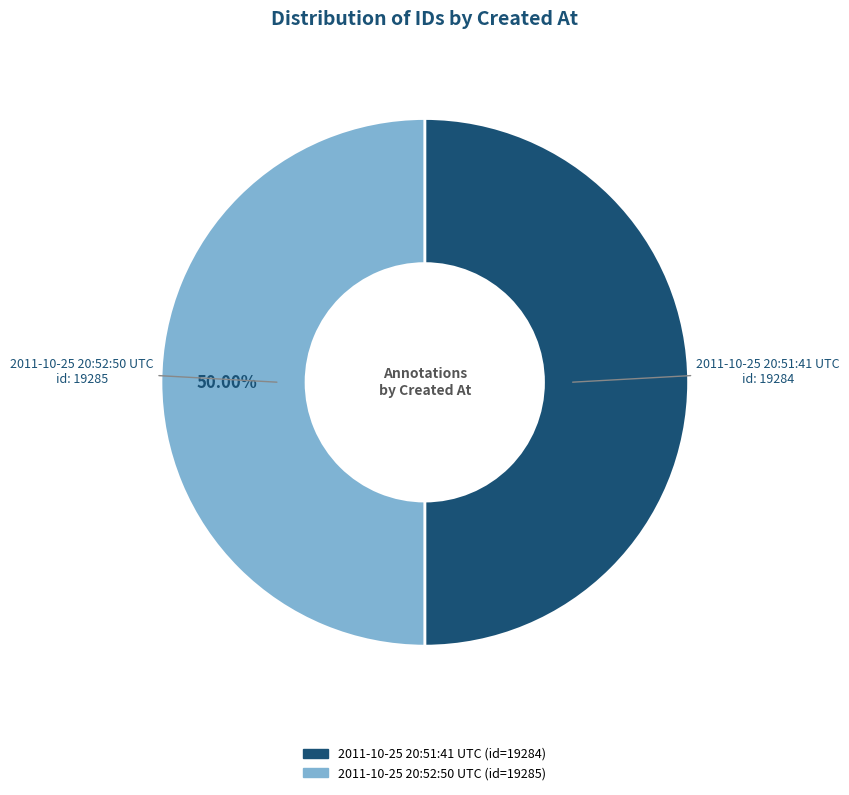

To the nearest percent, what percentage of the pie is 2011-10-25 20:51:41 UTC?

50%